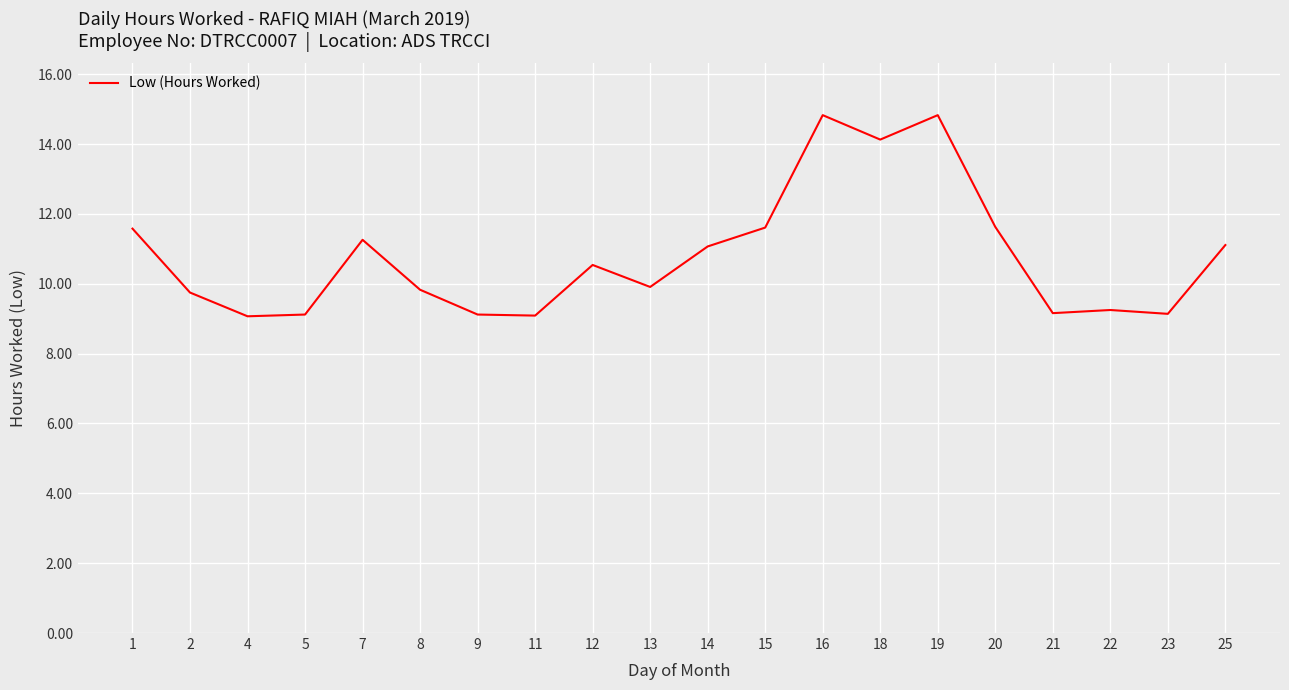

What is the difference between the maximum and second lowest values?

5.7